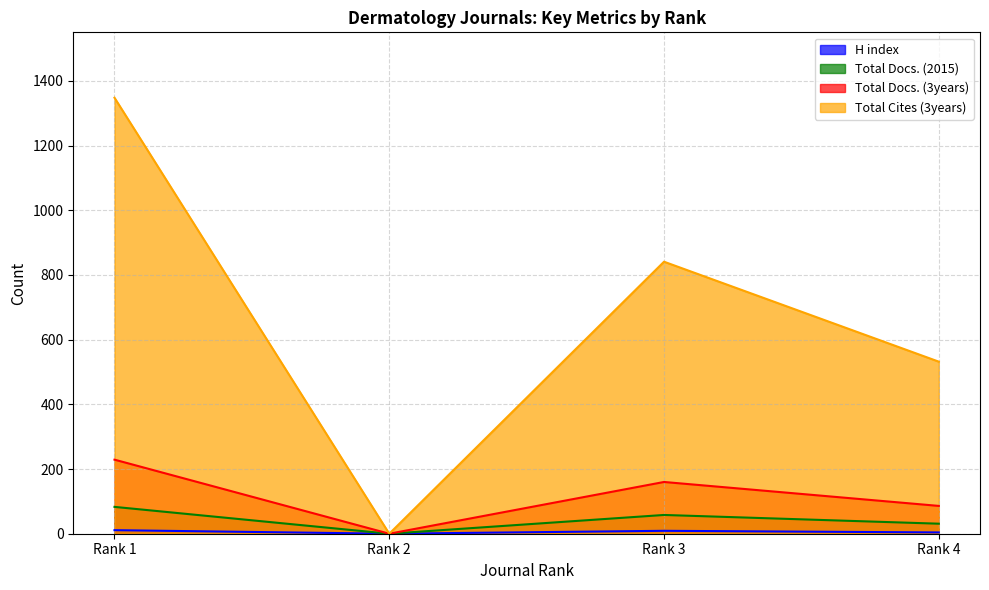

List the labels in order of Total Cites (3years) value, largest first.

Rank 1, Rank 3, Rank 4, Rank 2